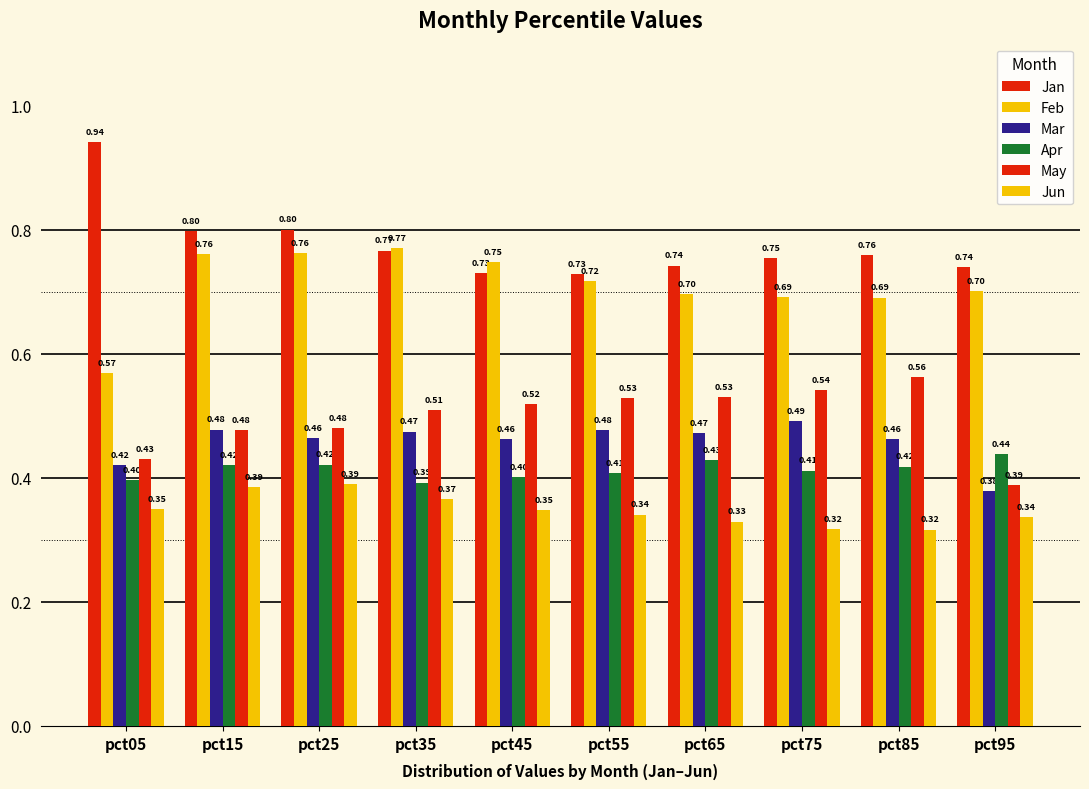

Does the chart contain stacked bars?

No